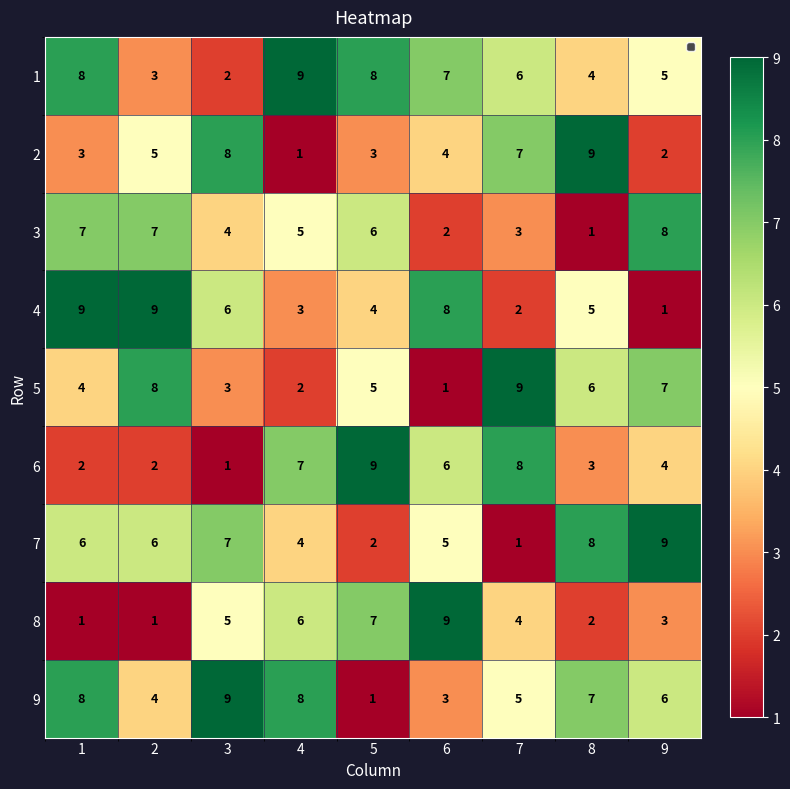

How many distinct data groups are displayed?

9